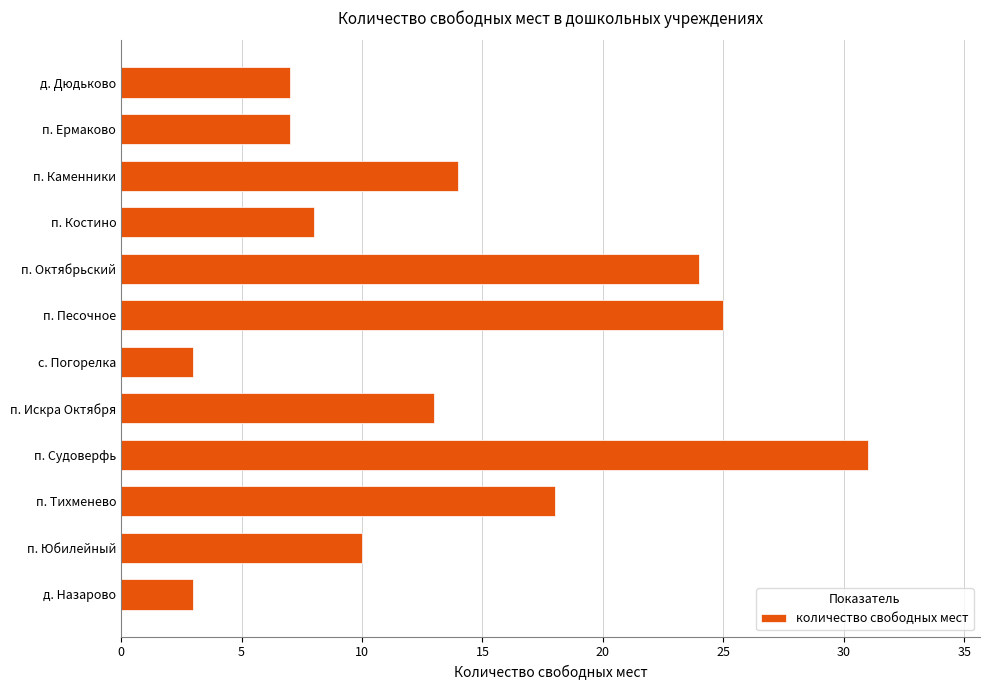

How many categories are shown in the chart?

12